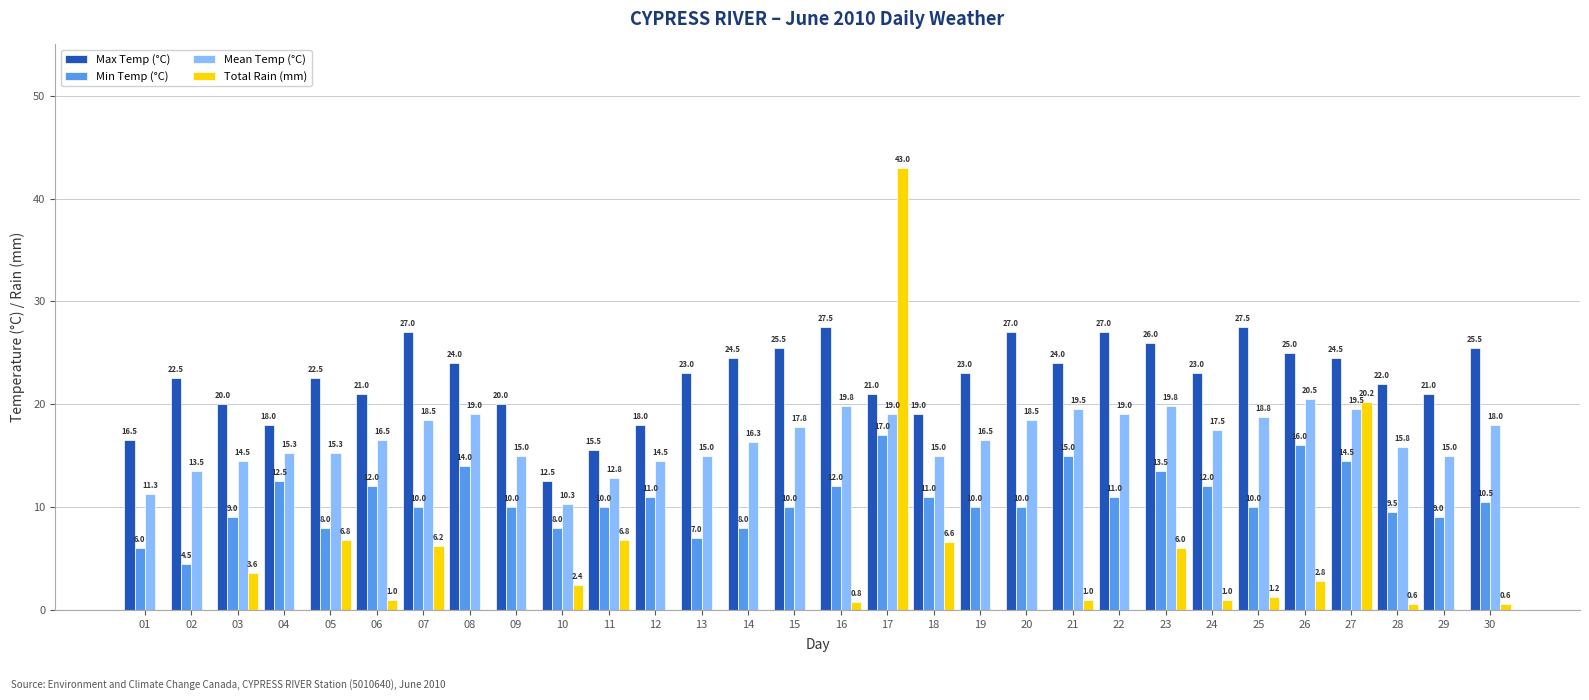

What is the sum of all Min Temp (°C) values?

321.0